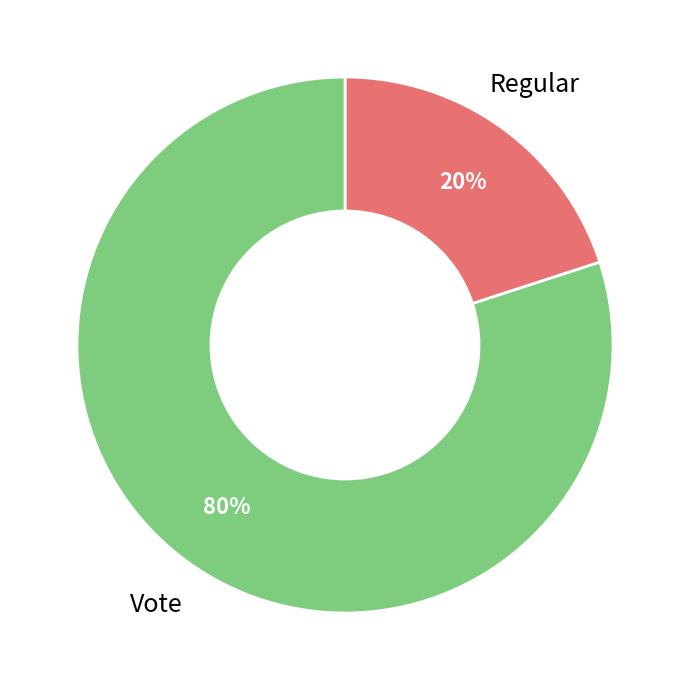

Does Regular represent more than half of the total?

No